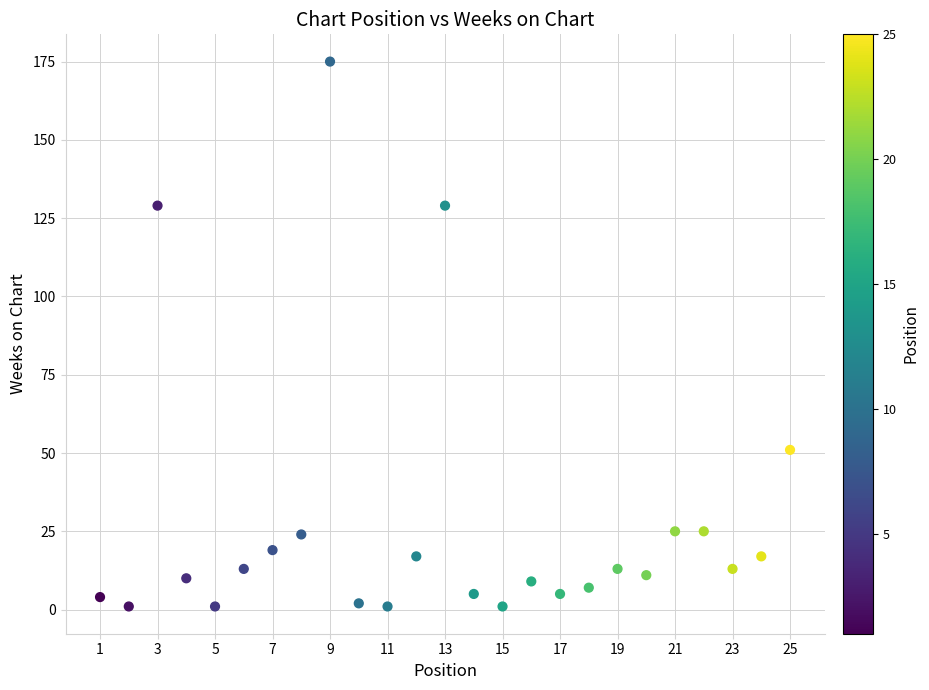

What Y value in the scatter plot is closest to 88?

51